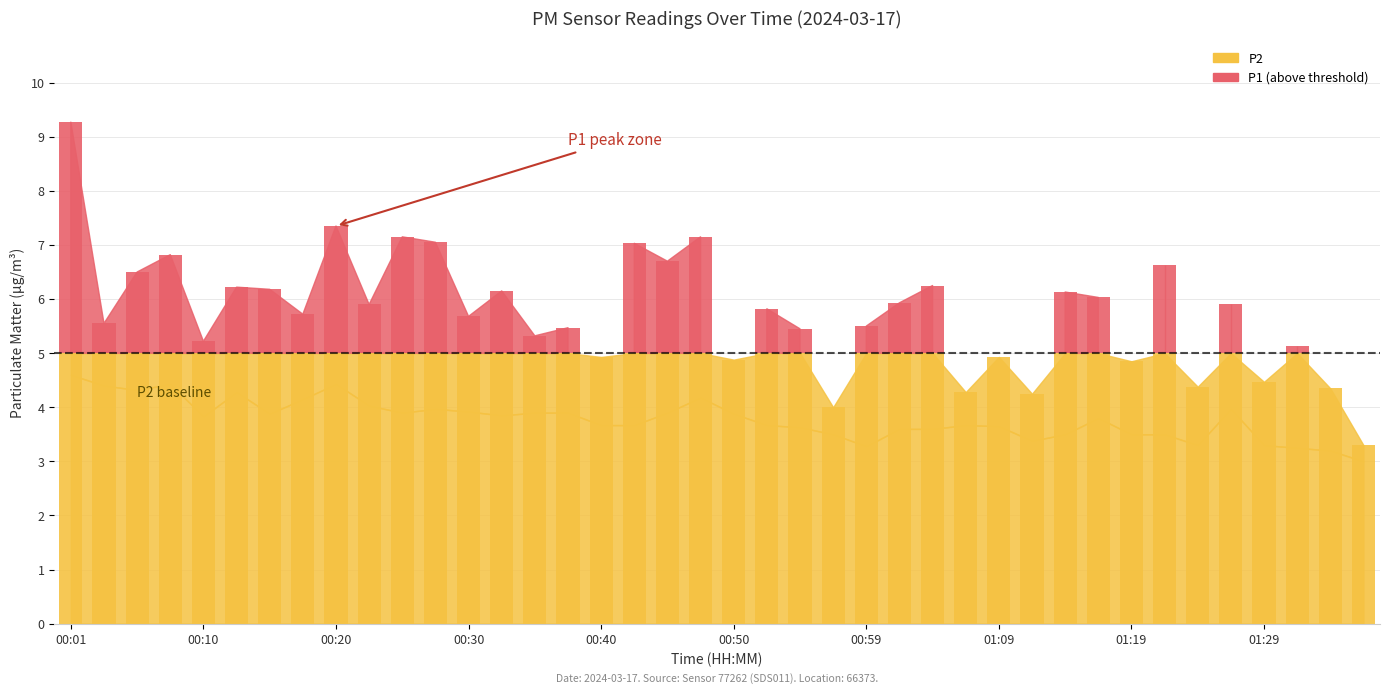

What is the label of the 34th bar from the right?

00:15